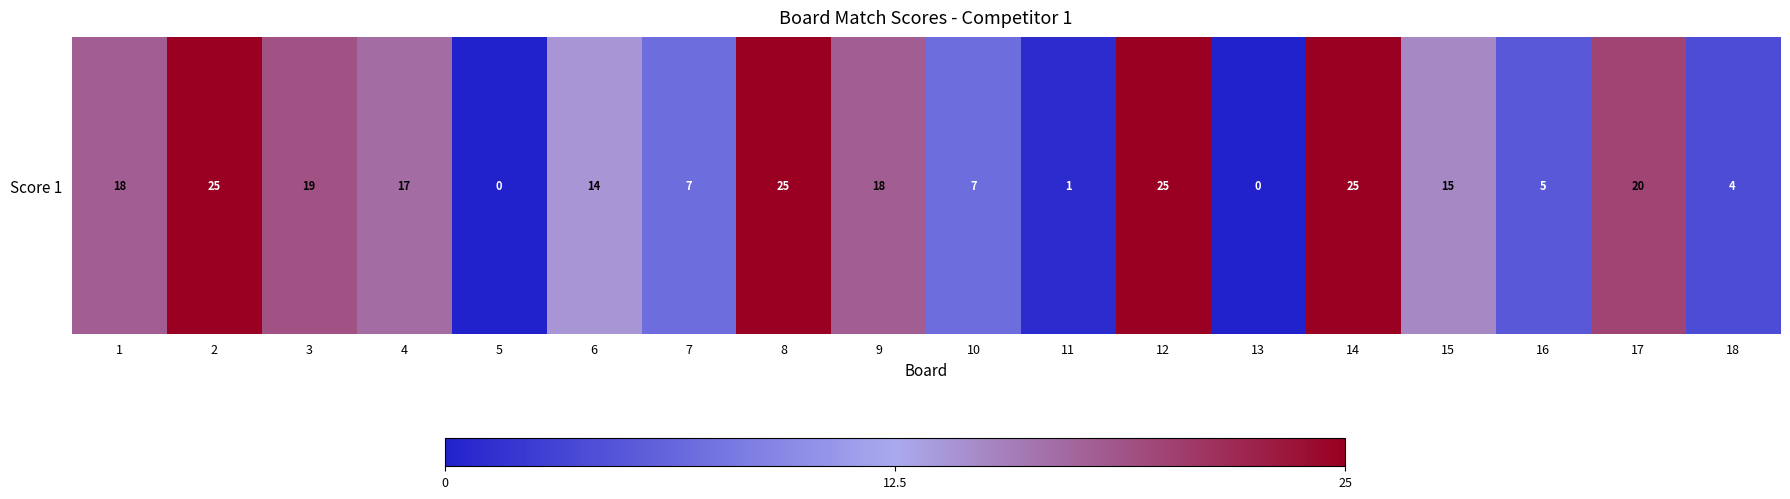

The value at 3 is 19. True or false?

True